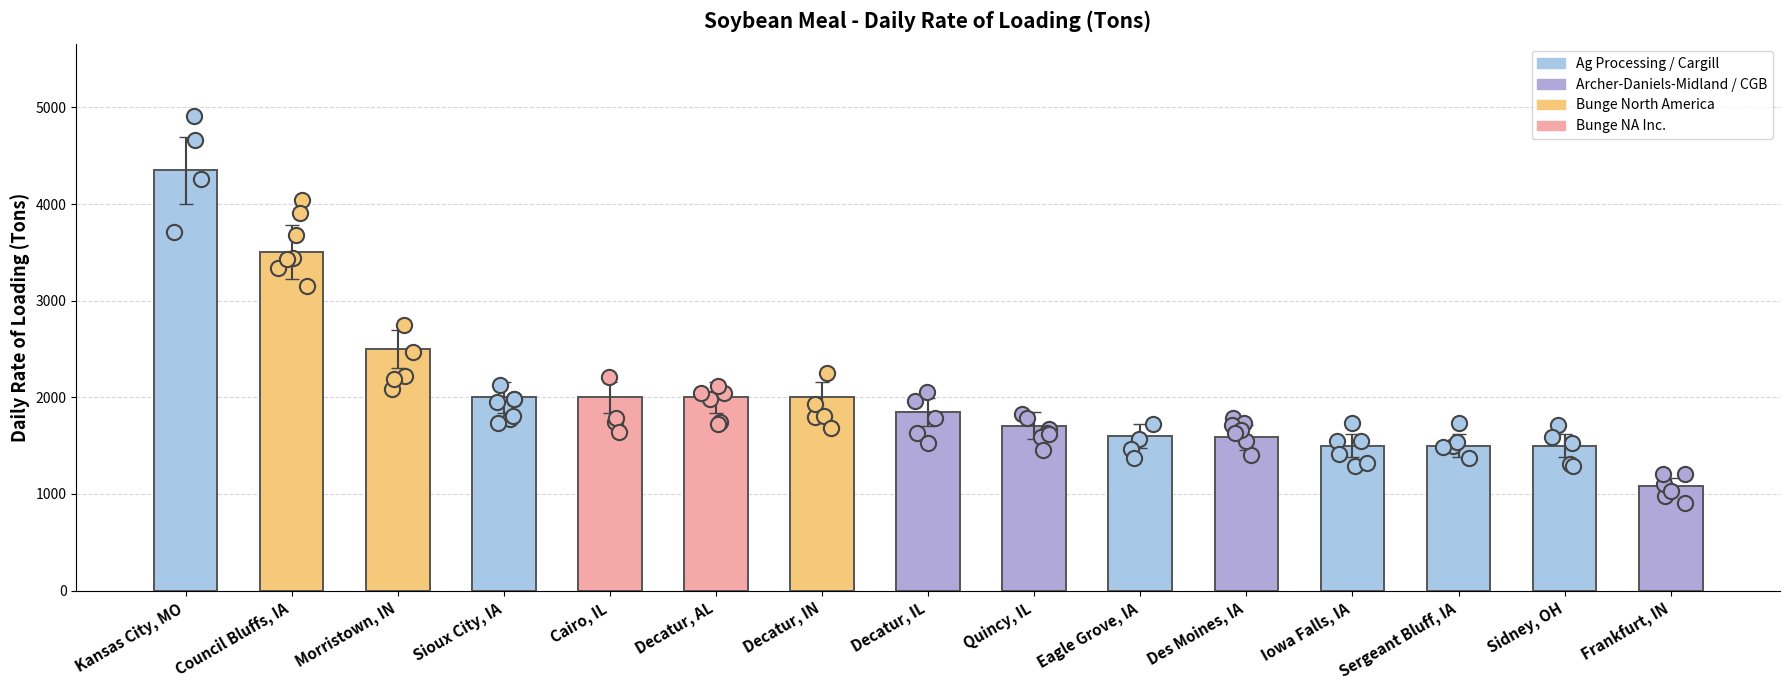

Between Eagle Grove, IA and Decatur, IN, which is larger?

Decatur, IN